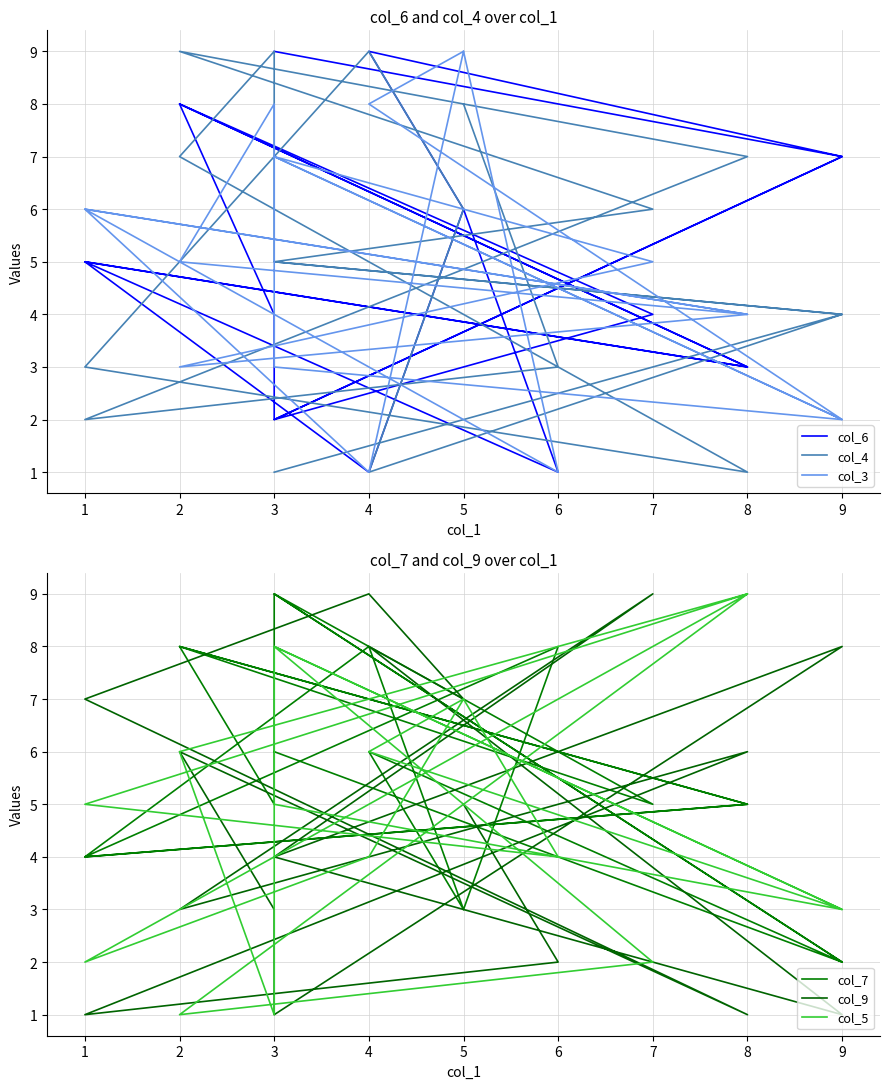

At which category does col_6 reach its first local peak?

2